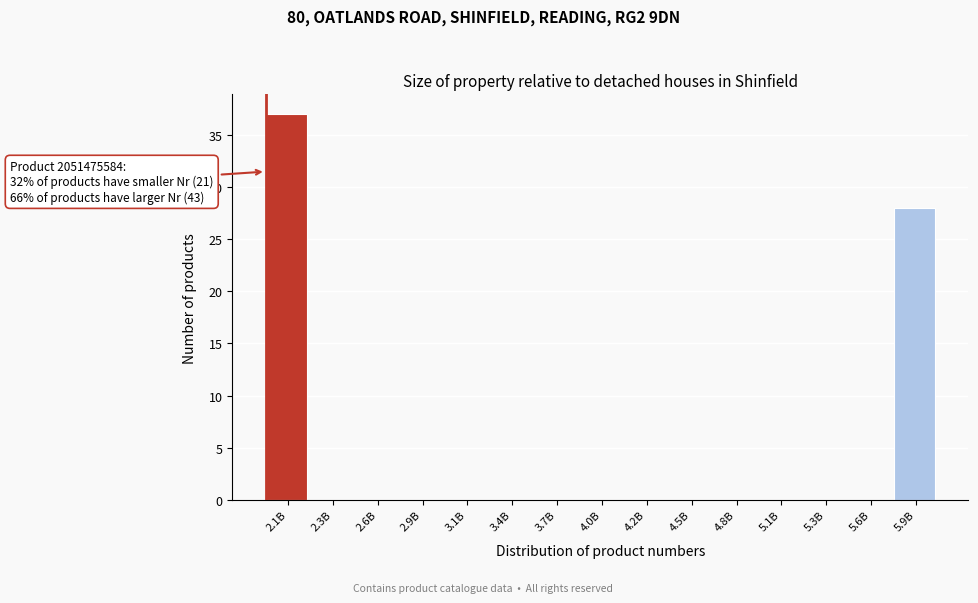

Reading right to left, transcribe all the data shown in this chart.

5.9B=28	5.6B=0	5.3B=0	5.1B=0	4.8B=0	4.5B=0	4.2B=0	4.0B=0	3.7B=0	3.4B=0	3.1B=0	2.9B=0	2.6B=0	2.3B=0	2.1B=37